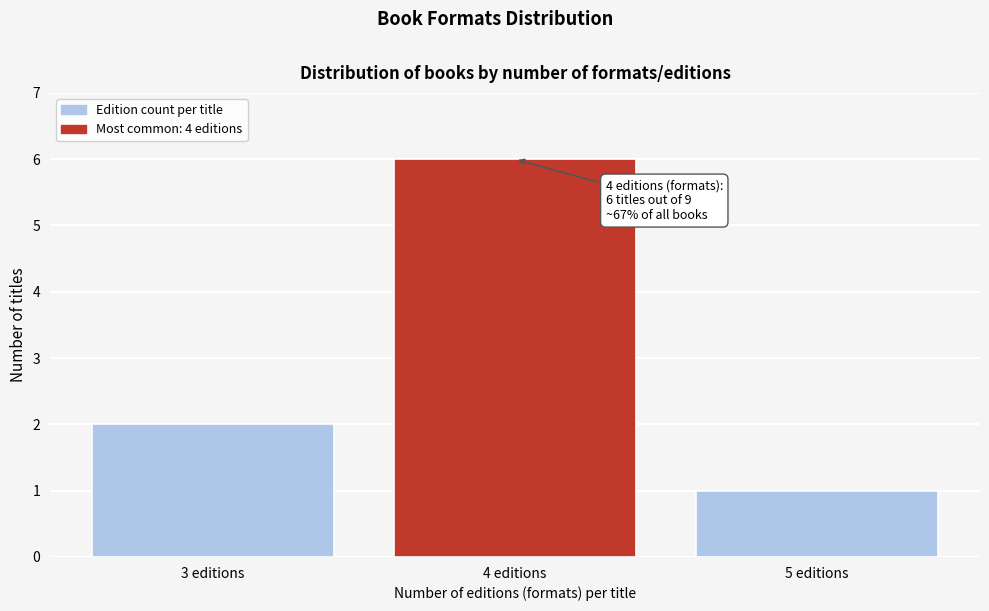

Reading left to right, extract all data points from this chart.

3 editions=2	4 editions=6	5 editions=1